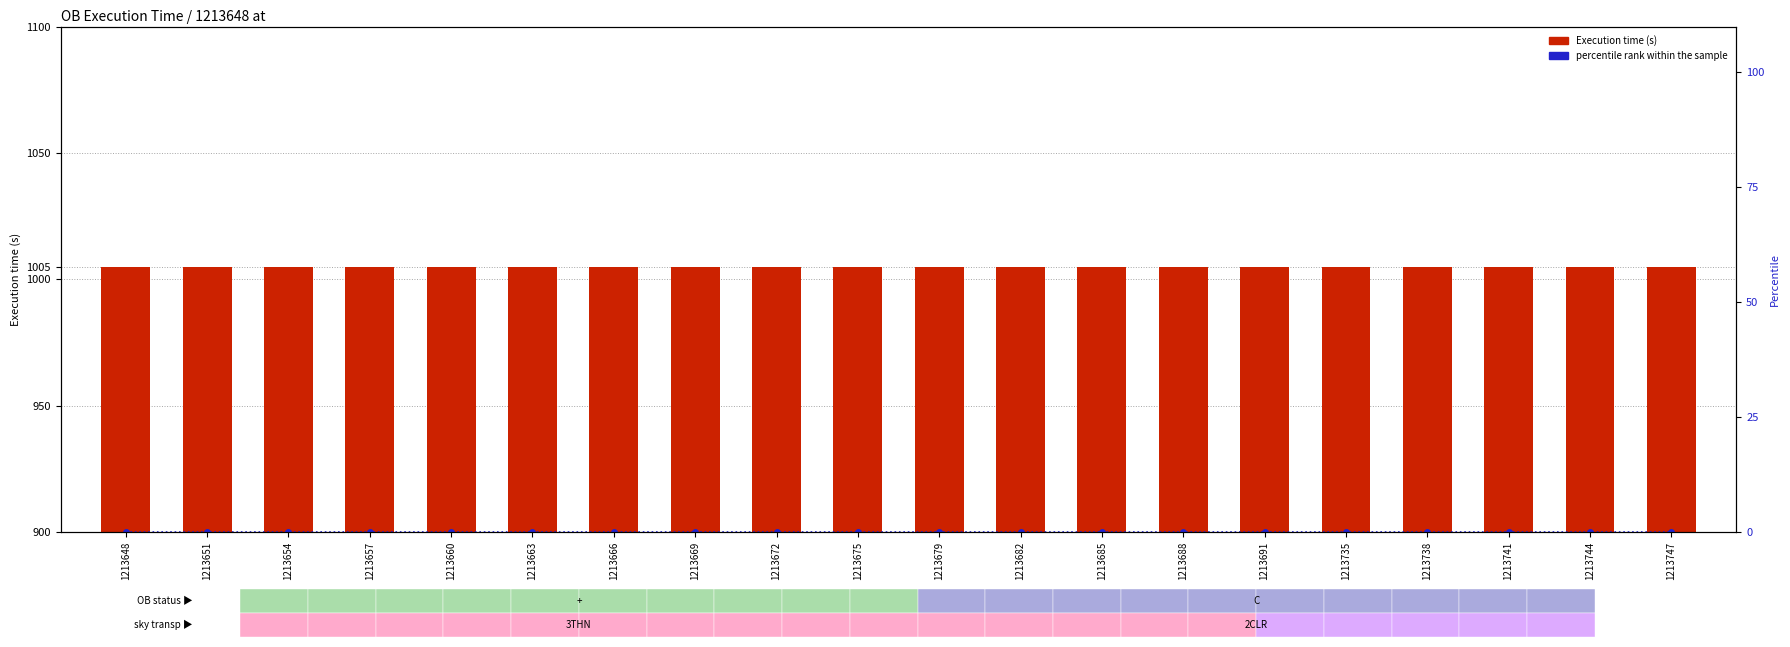

Reading left to right, list all the values displayed in this chart.

Execution time (s): 1005	1005	1005	1005	1005	1005	1005	1005	1005	1005	1005	1005	1005	1005	1005	1005	1005	1005	1005	1005
percentile rank within the sample: 0	0	0	0	0	0	0	0	0	0	0	0	0	0	0	0	0	0	0	0